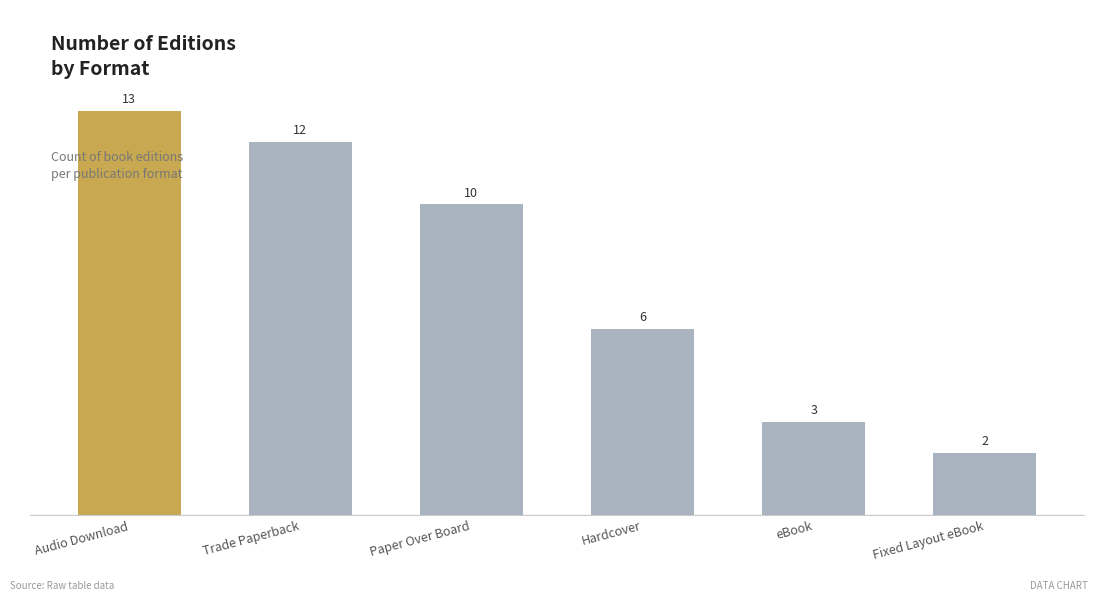

Which has a higher value, Paper Over Board or eBook?

Paper Over Board